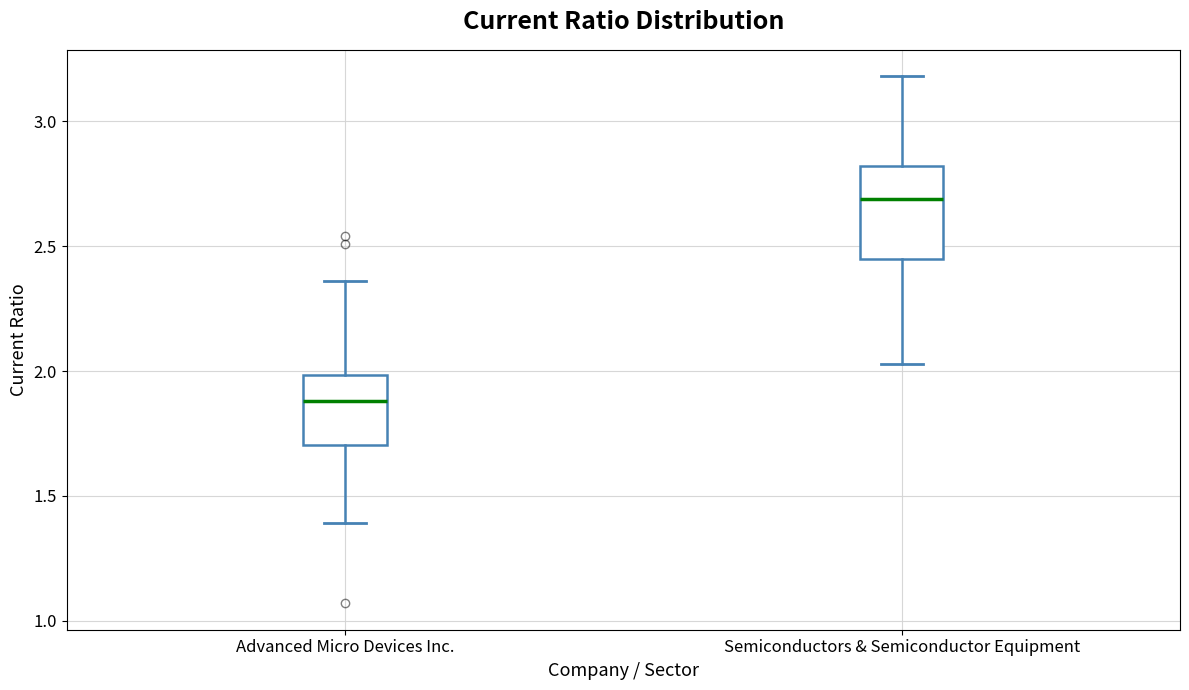

Where does the lower whisker of the box for Semiconductors & Semiconductor Equipment end on the y-axis? The values are not printed on the chart, so give them approximately, as read against the axis.

2.05